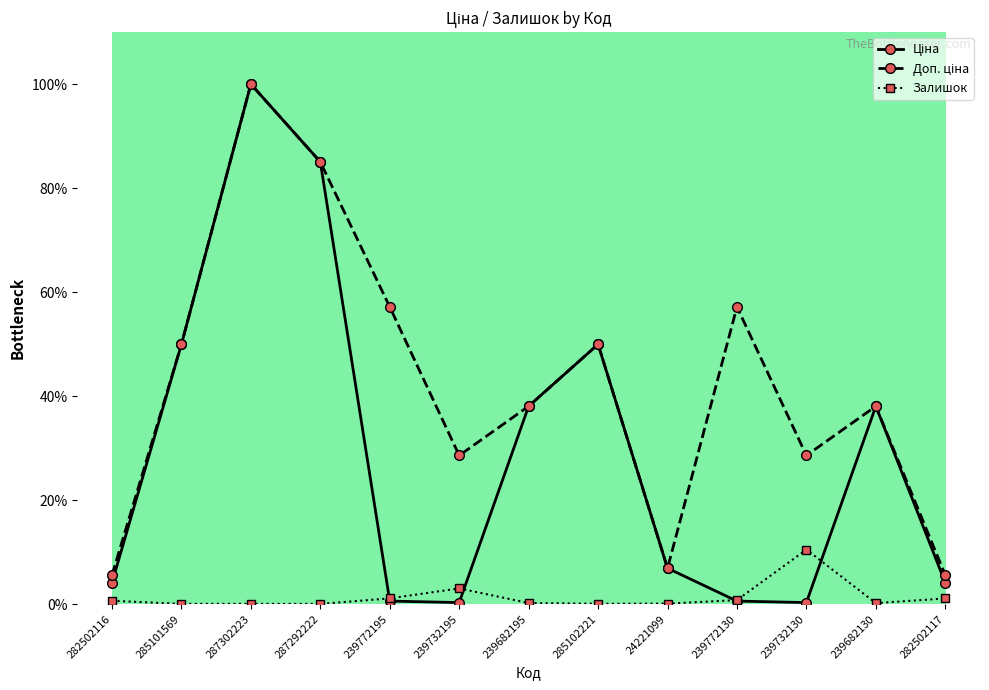

What is the label of the 9th point from the left?

24221099